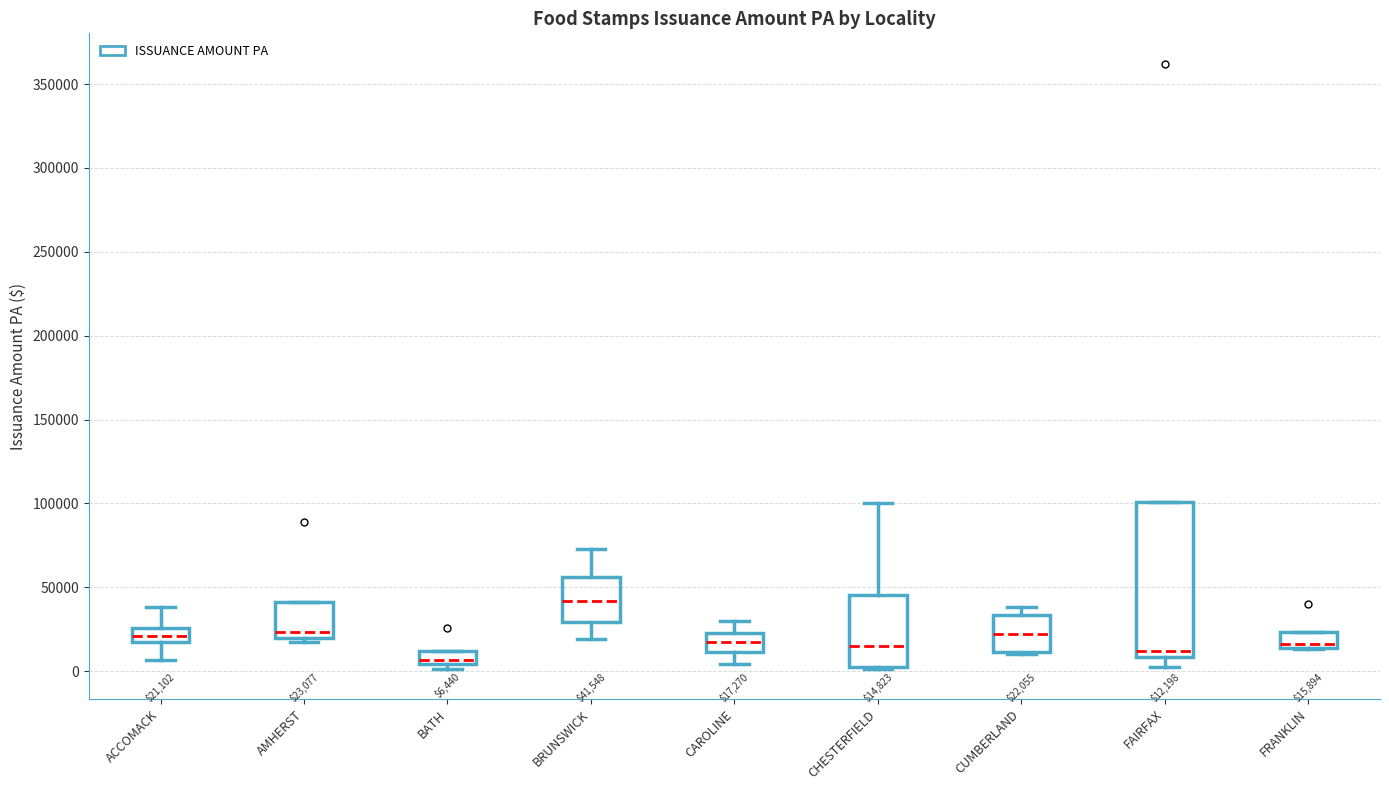

Which box's median line is the lowest?

BATH